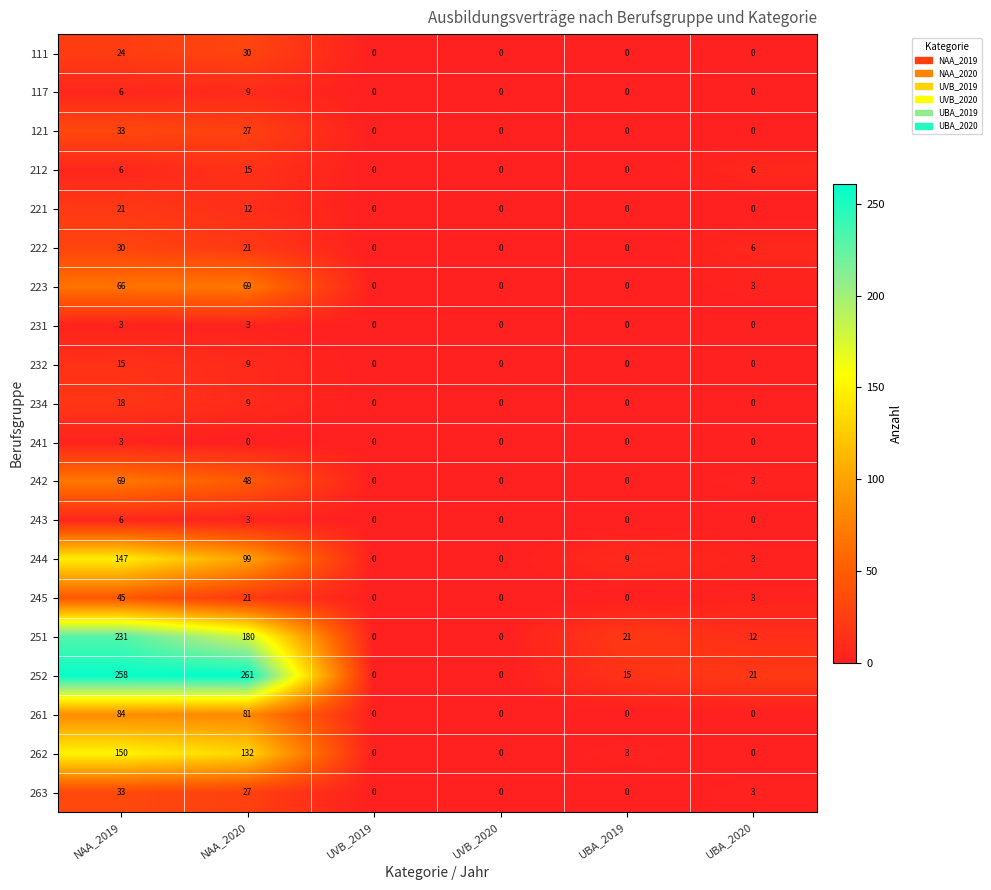

True or false: 111 has a value of 0 at UVB_2020.

True